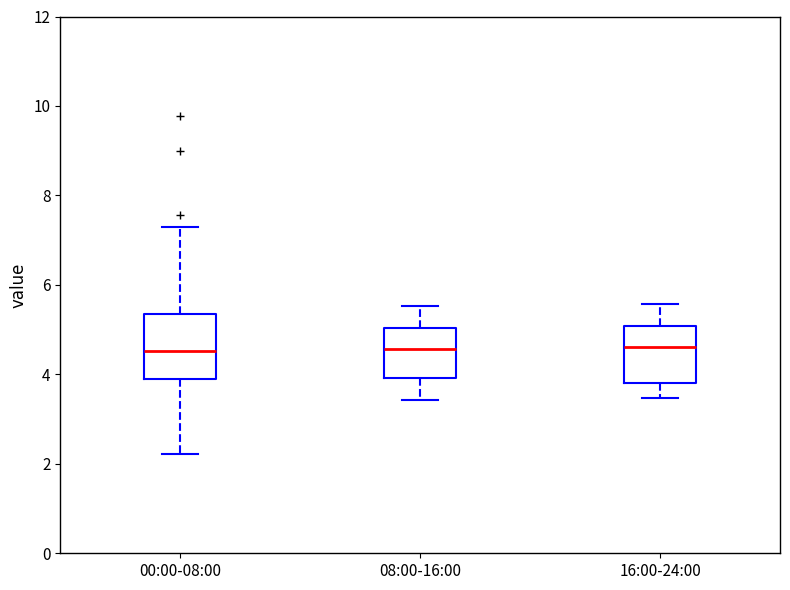

Reading left to right, read every box against the y-axis: the position of its median line, the range the box covers, and the ends of its whiskers. The values are not printed on the chart, so give them approximately, as read against the axis.

00:00-08:00: median 4.6, box 4.0 to 5.4, whiskers 2.2 to 7.4
08:00-16:00: median 4.6, box 4.0 to 5.0, whiskers 3.4 to 5.6
16:00-24:00: median 4.6, box 3.8 to 5.0, whiskers 3.4 to 5.6